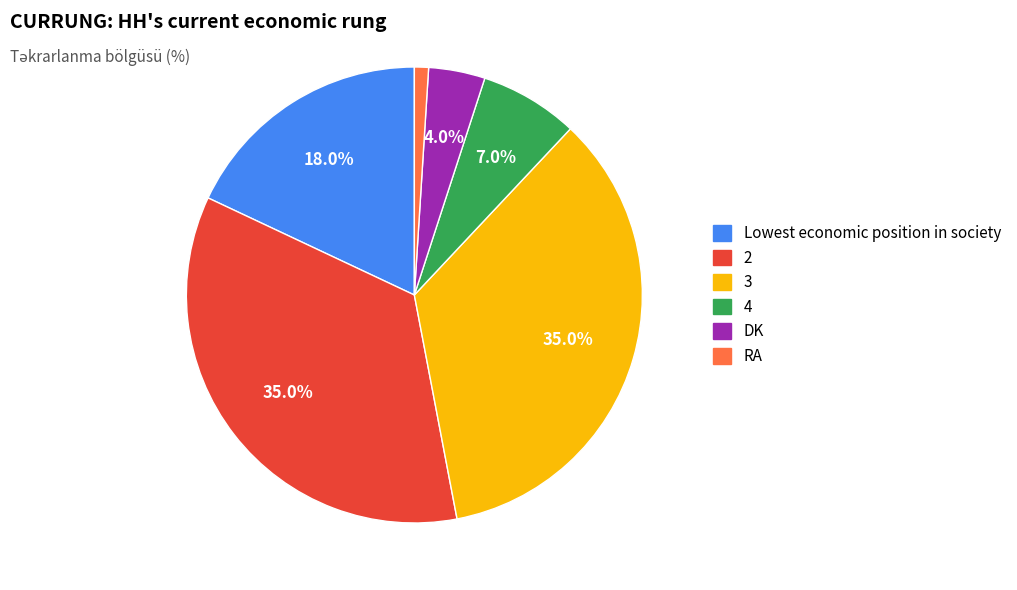

Is there a majority slice in this chart?

No